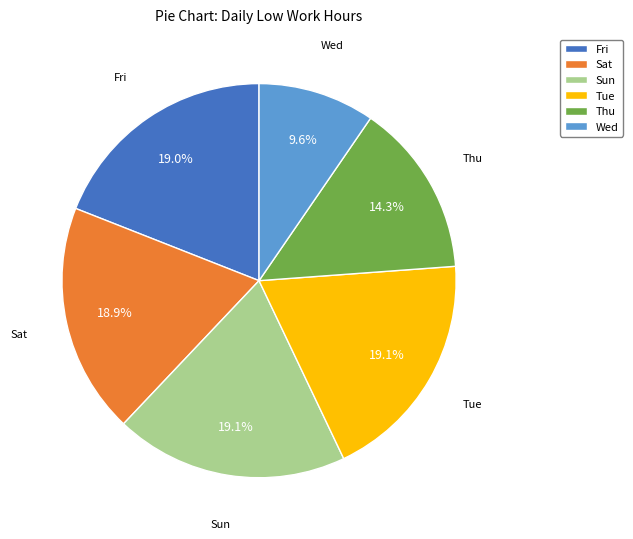

Which has a higher value, Fri or Thu?

Fri